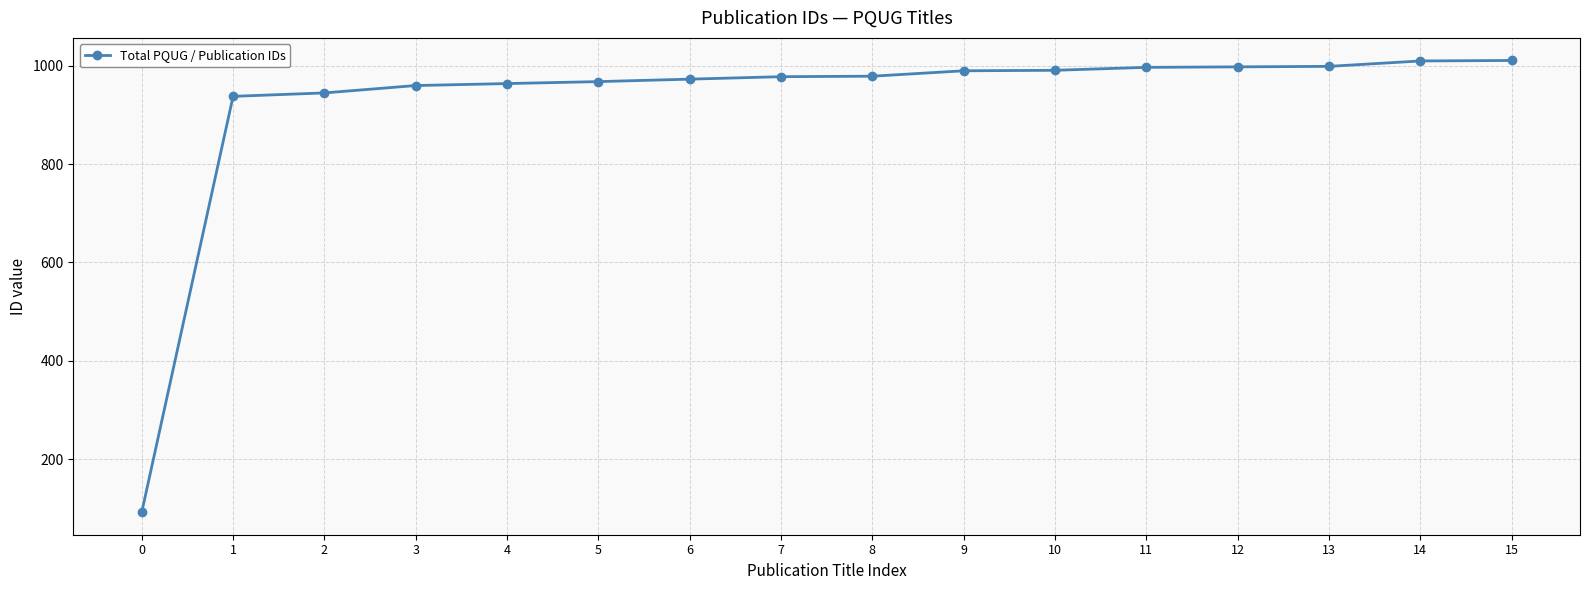

How many distinct data groups are displayed?

1